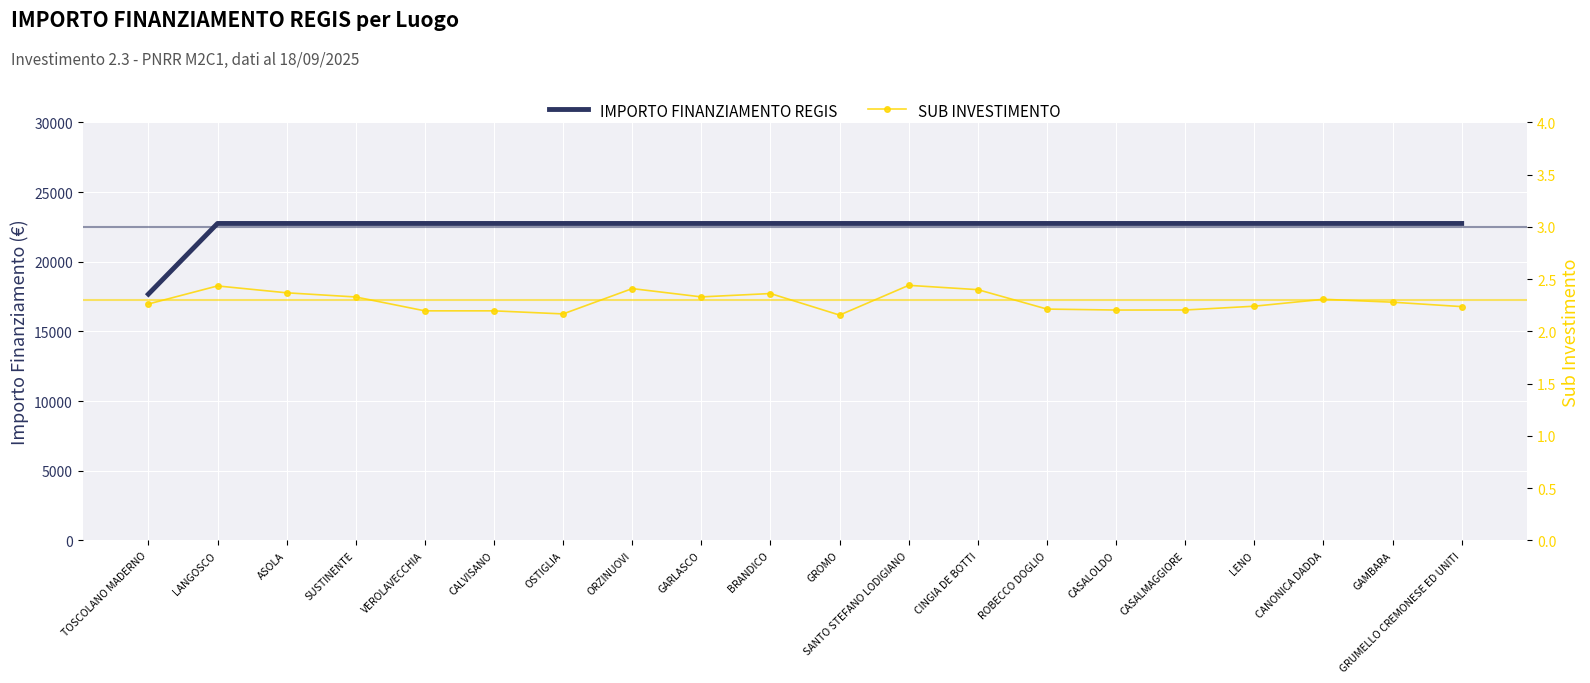

What is the sum of all IMPORTO FINANZIAMENTO REGIS values?

449924.8